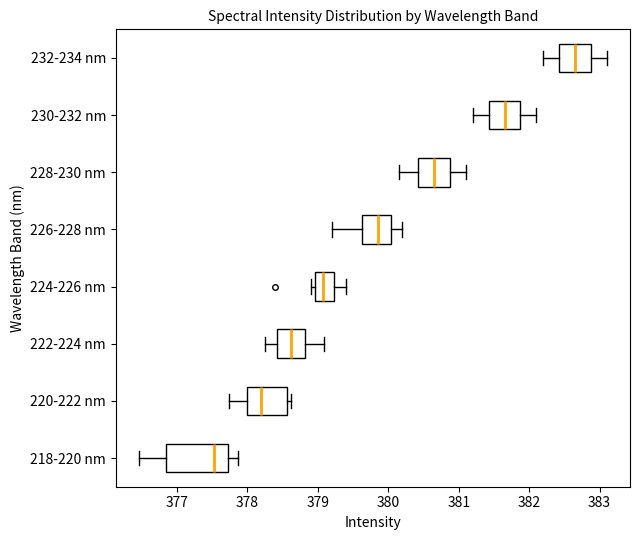

Which box has the furthest to the left median line?

218-220 nm